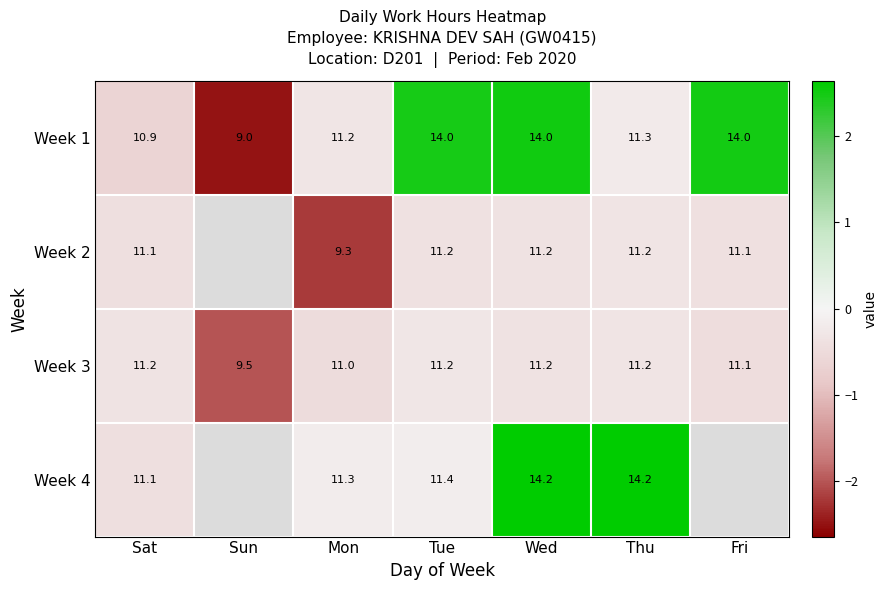

Where is Week 3 nearest to the value 10?

Sun